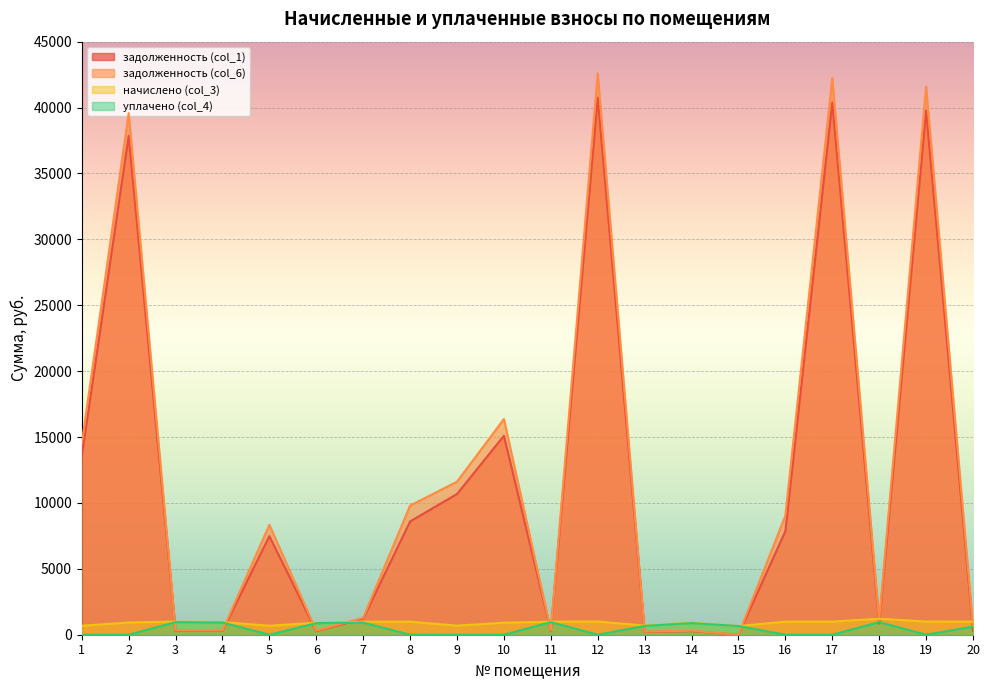

Which has a higher value, 14 or 2?

2